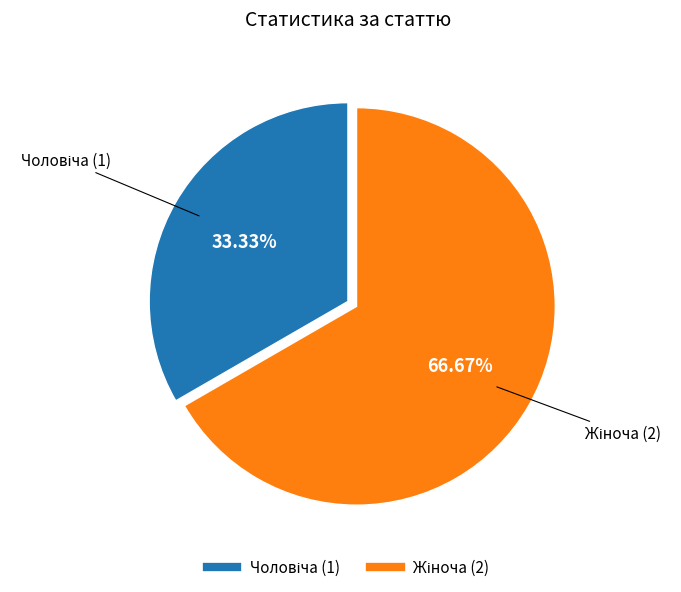

Does any single category account for the majority?

Yes